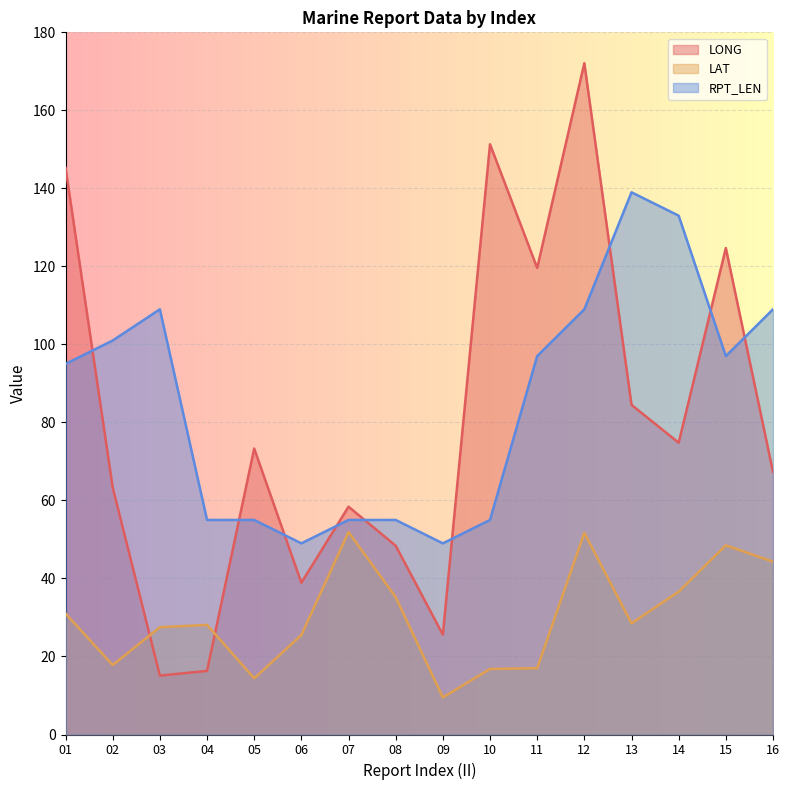

Reading left to right, extract all data points from this chart.

LONG: 145.3	63.3	15.1	16.3	73.3	38.9	58.4	48.4	25.6	151.3	119.6	172.1	84.5	74.8	124.7	67.3
LAT: 31.0	17.8	27.5	28.1	14.4	25.5	51.9	35.2	9.5	16.8	17.0	51.7	28.5	36.6	48.5	44.3
RPT_LEN: 95.0	101.0	109.0	55.0	55.0	49.0	55.0	55.0	49.0	55.0	97.0	109.0	139.0	133.0	97.0	109.0